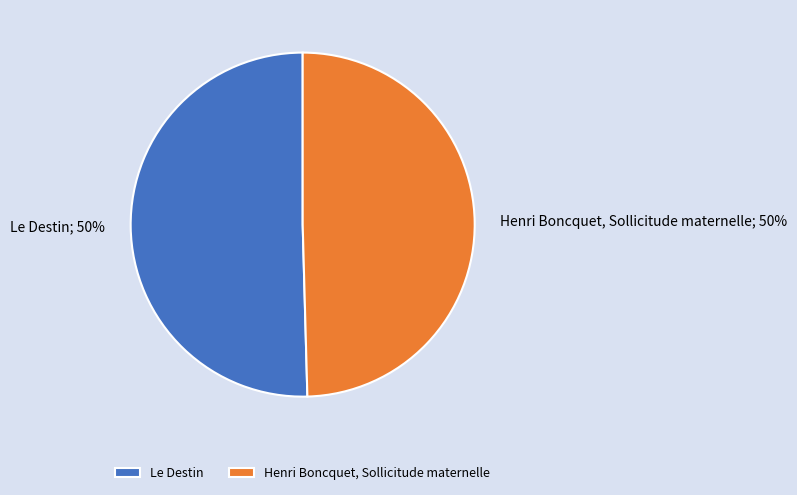

To the nearest percent, what is the combined percentage of Le Destin and Henri Boncquet, Sollicitude maternelle?

100%